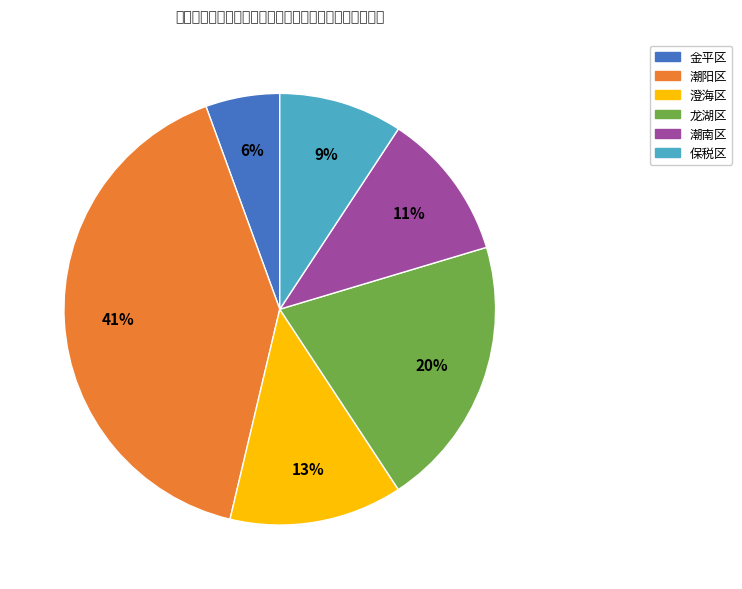

Count the number of slices in the pie.

6